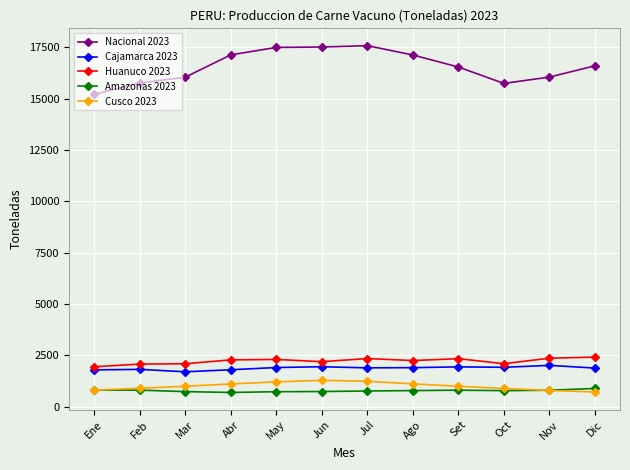

What is the spread (max minus min) of values at Nov?

15259.0